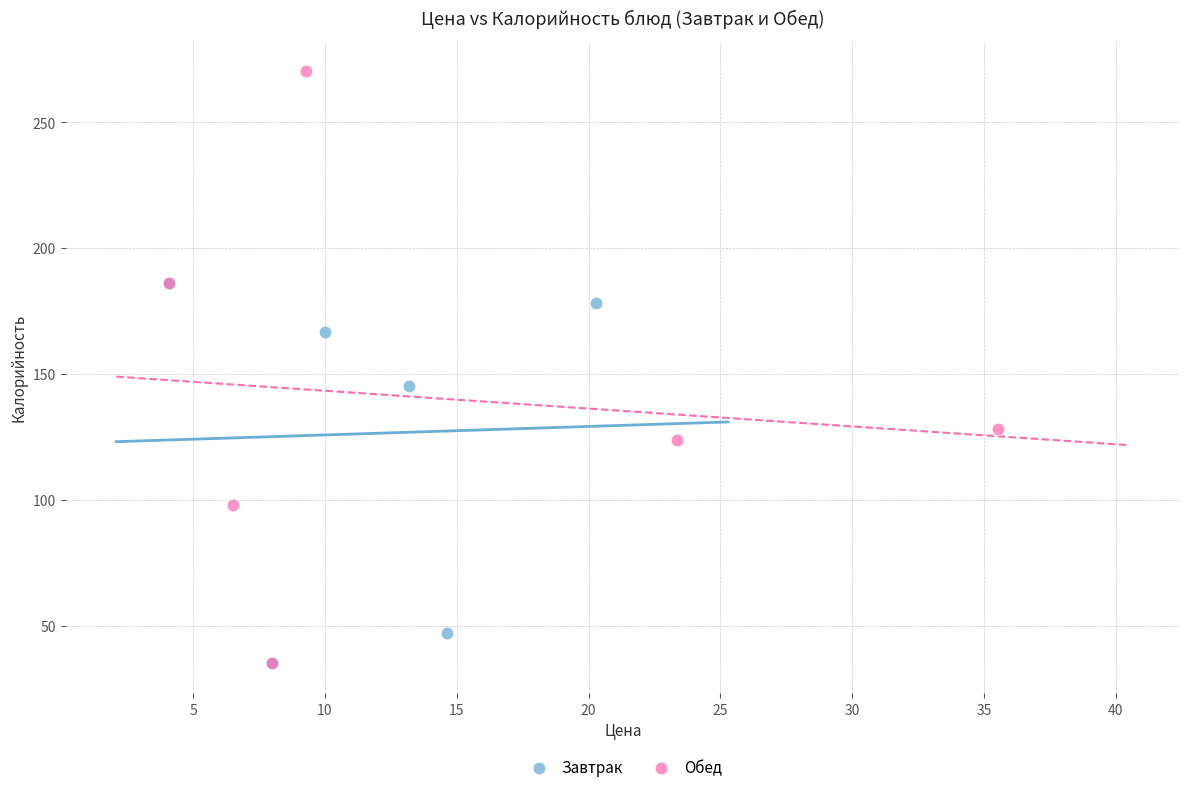

Which series has the largest Y range (max minus min)?

Обед